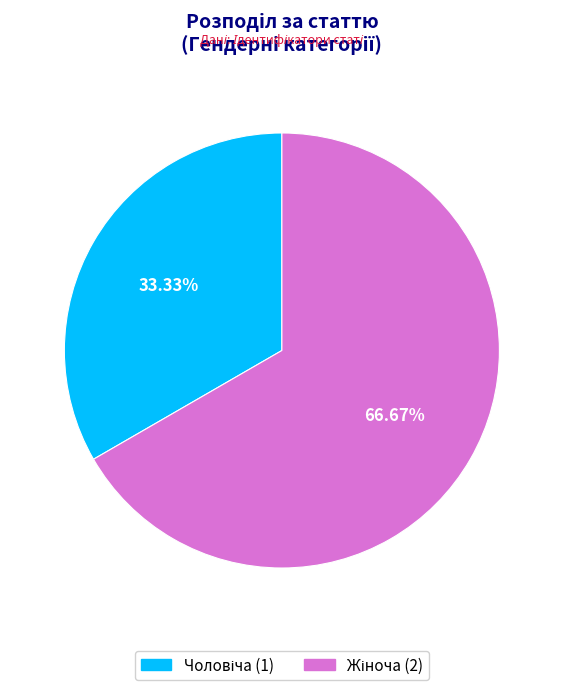

Is there a majority slice in this chart?

Yes